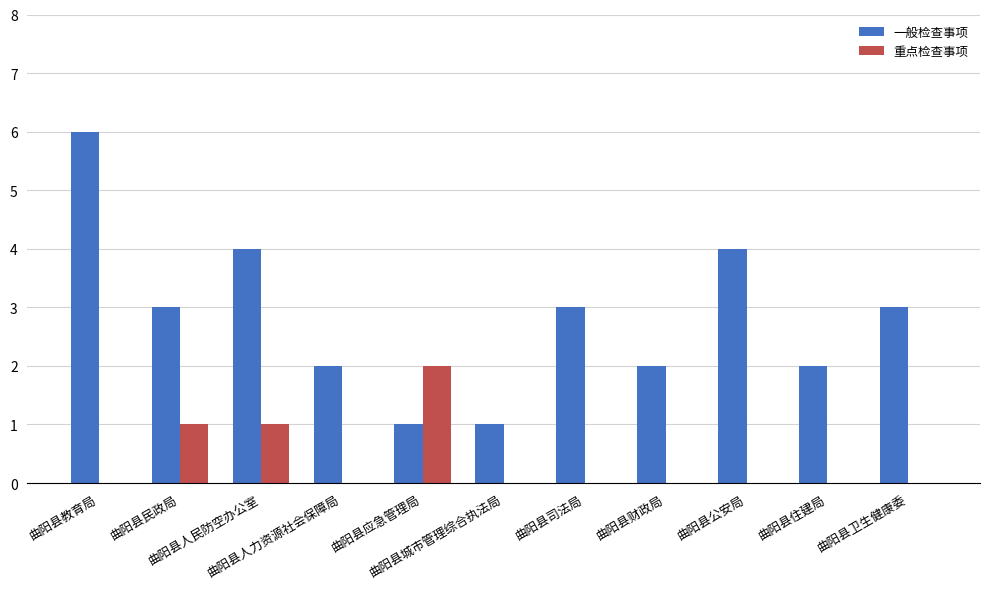

Which series has the largest total across all categories?

一般检查事项